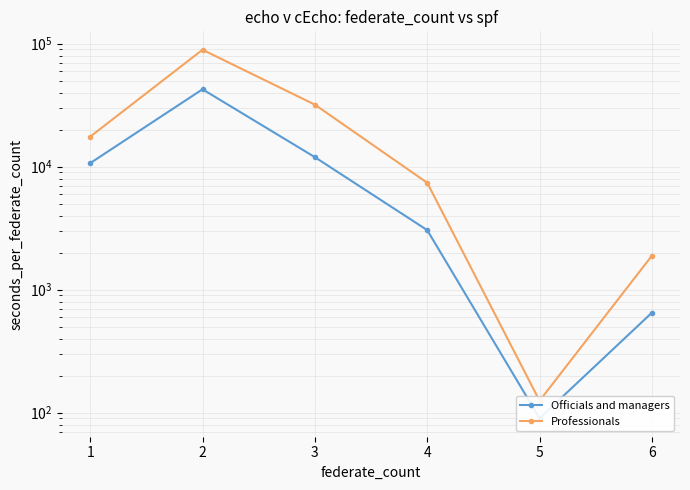

True or false: Professionals has more than 2 points higher than both neighbors.

False